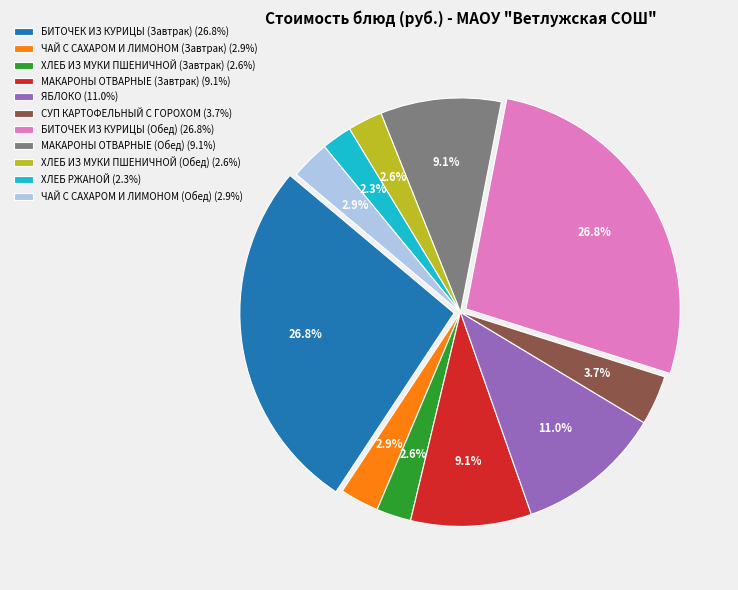

Is it true that БИТОЧЕК ИЗ КУРИЦЫ (Обед) is 33% of the pie?

False